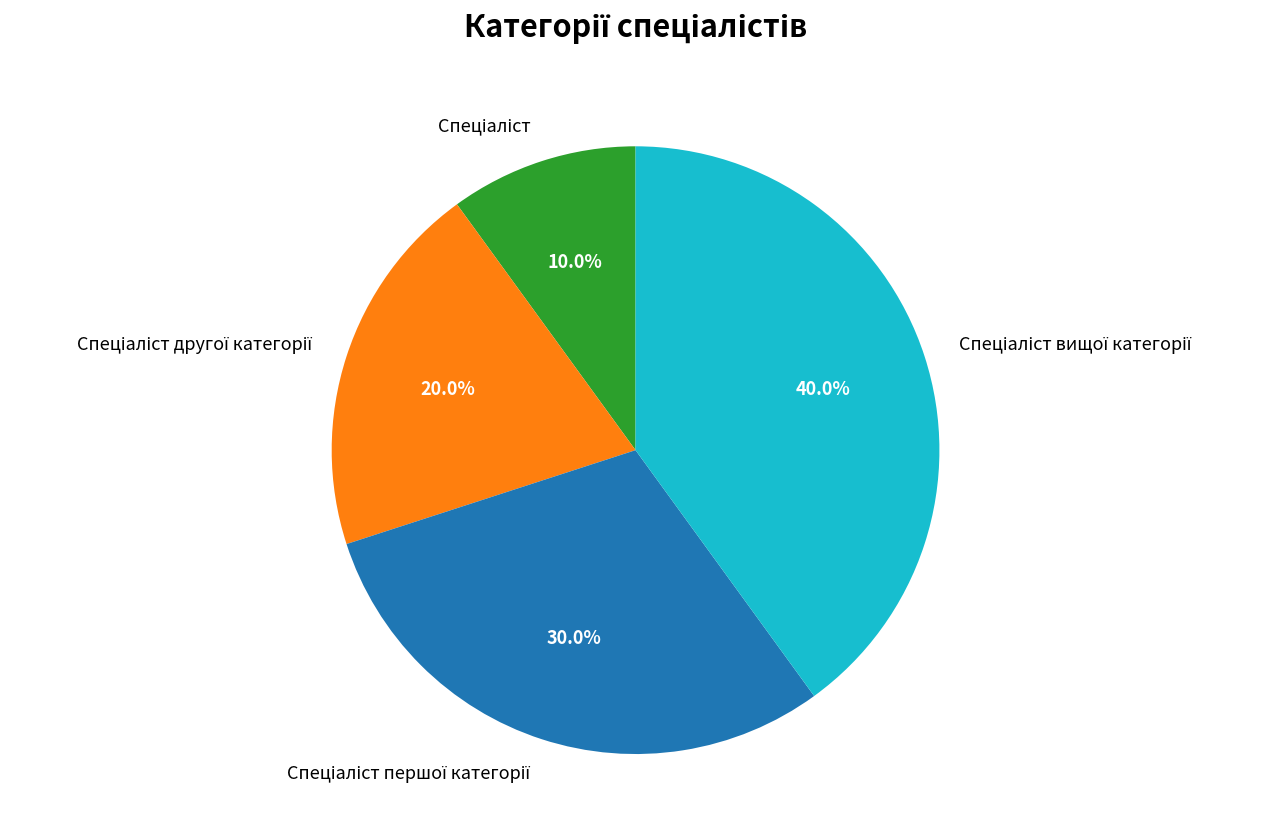

How many slices are in this pie chart?

4